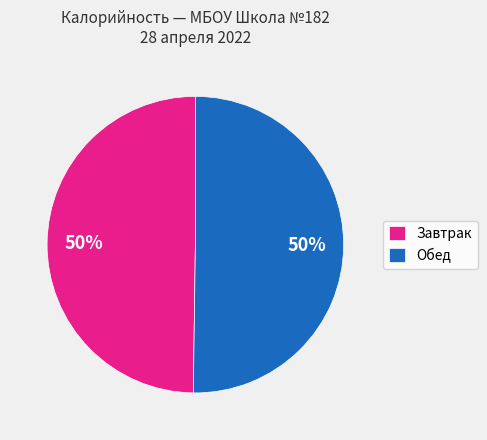

To the nearest percent, what percentage of the pie is Обед?

50%